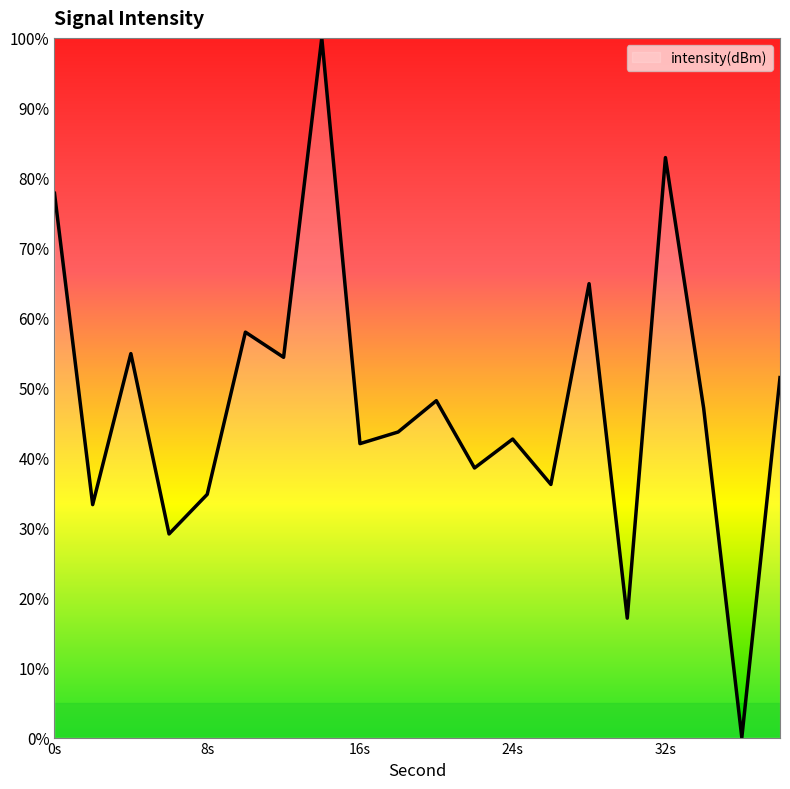

What is the greatest value displayed?

100.0